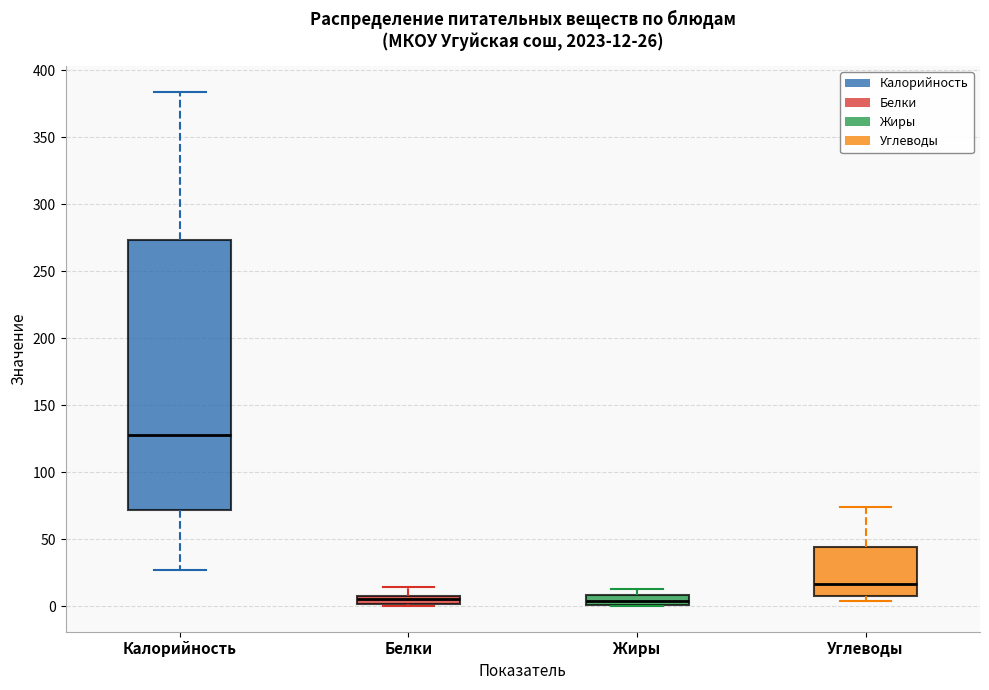

Which box is the tallest, from its lower edge to its upper edge?

Калорийность